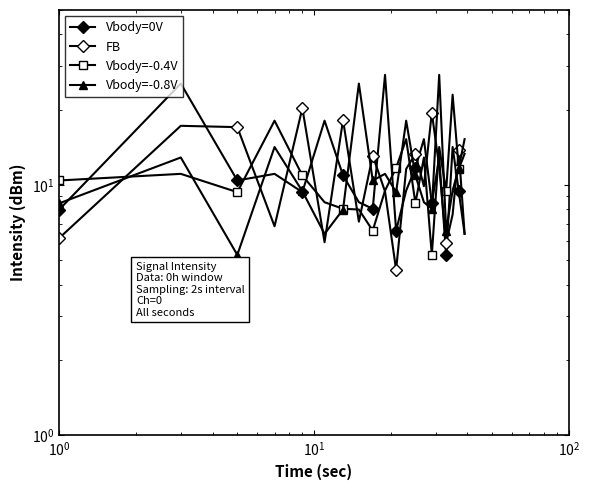

What is the value of the Vbody=0V point at the 9th from the left?

8.0